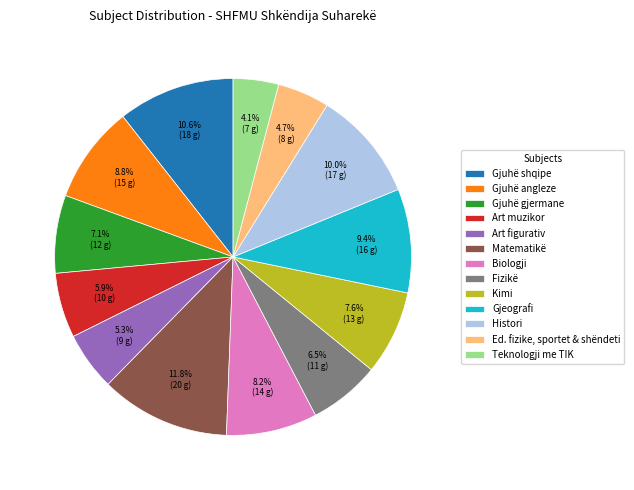

The Gjuhë angleze slice represents 1% of the pie. True or false?

False